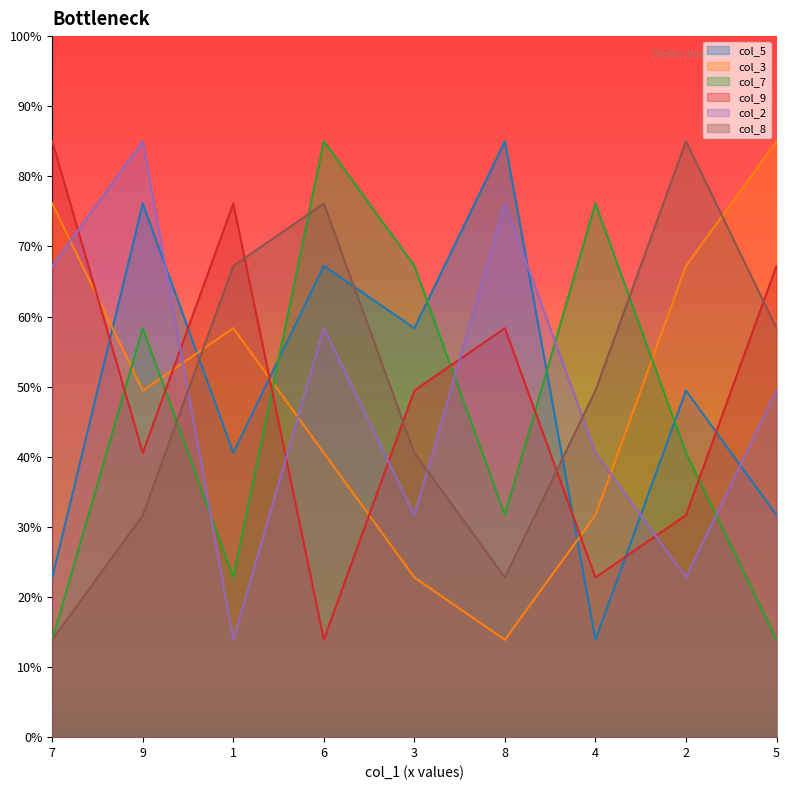

Is it true that col_9 equals 49.4 at 3?

True